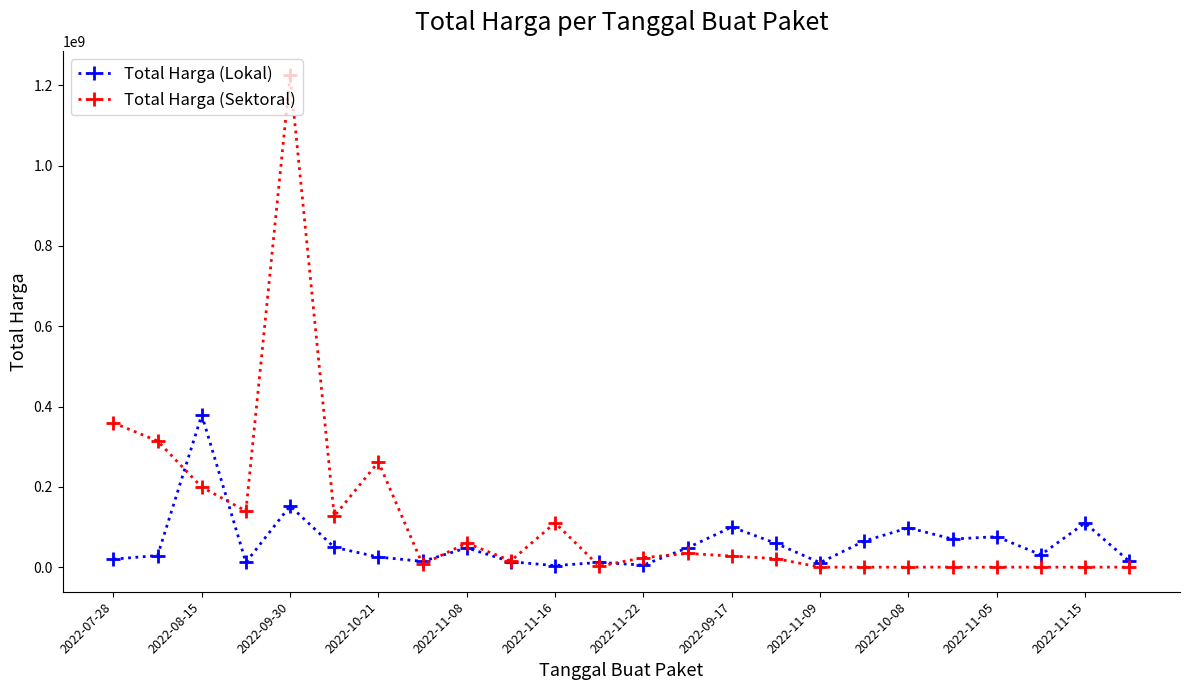

At how many categories does at least one series exceed 176606075?

5